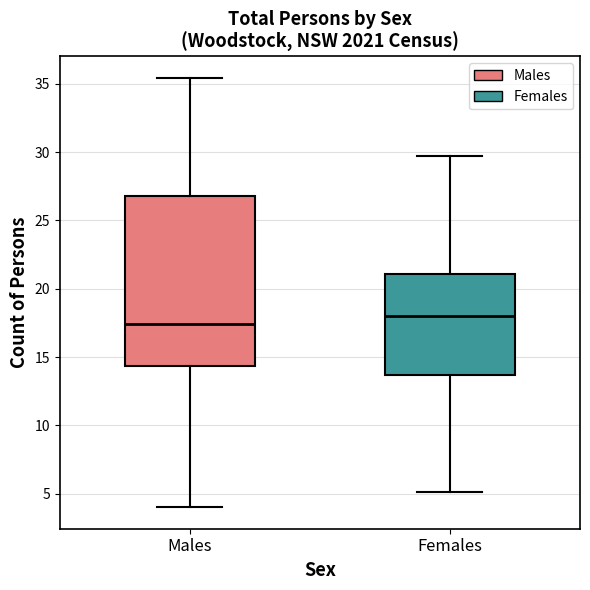

Reading left to right, transcribe this box plot: for each box, give where its median line is, the range the box spans, and where its two whiskers end, as read against the y-axis. The values are not printed on the chart, so give them approximately, as read against the axis.

Males: median 17.5, box 14.5 to 27.0, whiskers 4.0 to 35.5
Females: median 18.0, box 13.5 to 21.0, whiskers 5.0 to 29.5